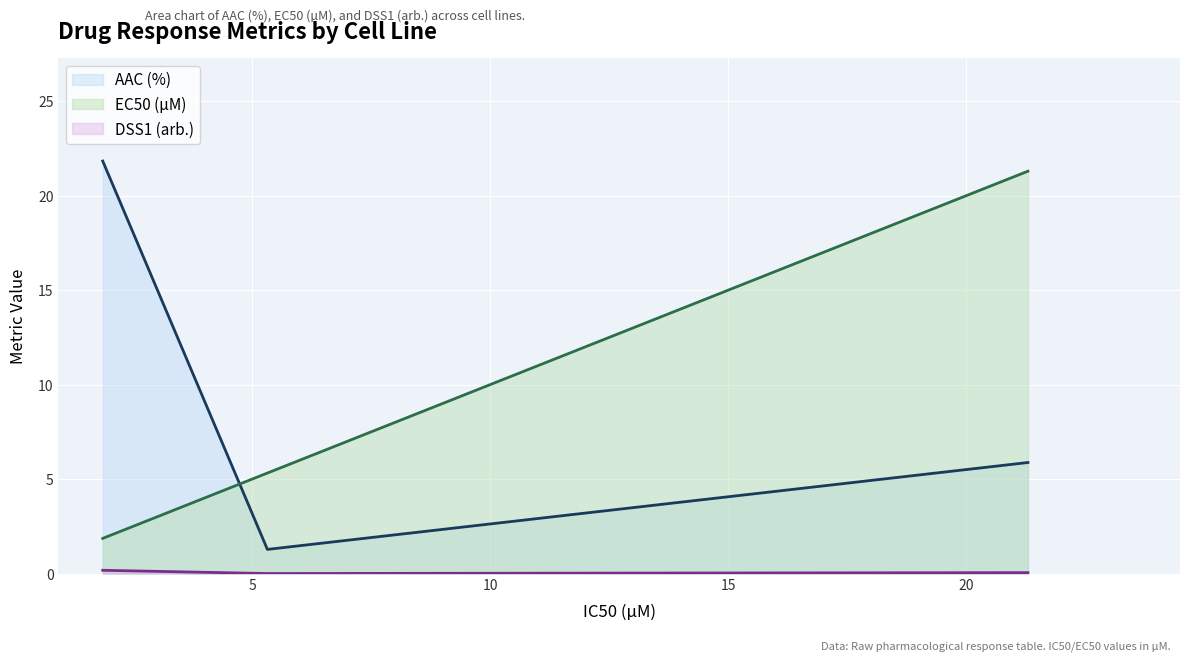

What are all the series names shown in the legend?

AAC (%), EC50 (µM), DSS1 (arb.)